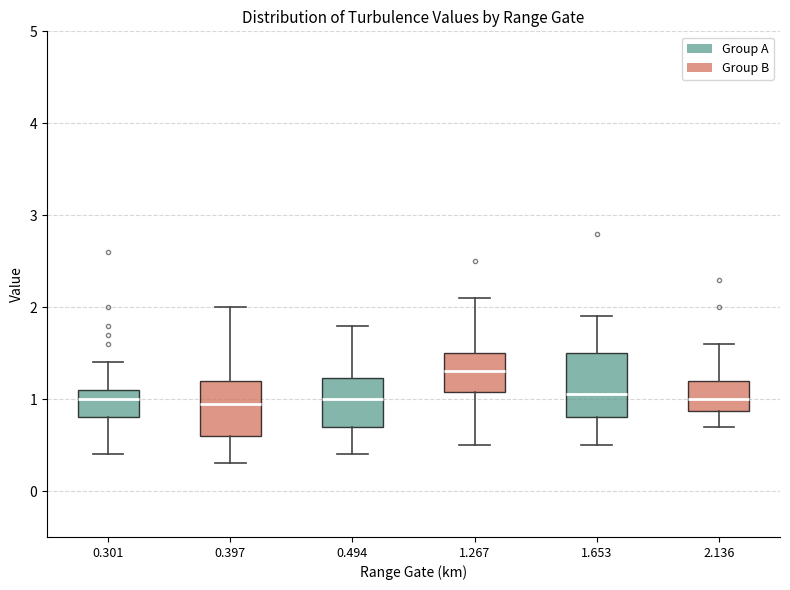

Which box has the highest median line?

1.267